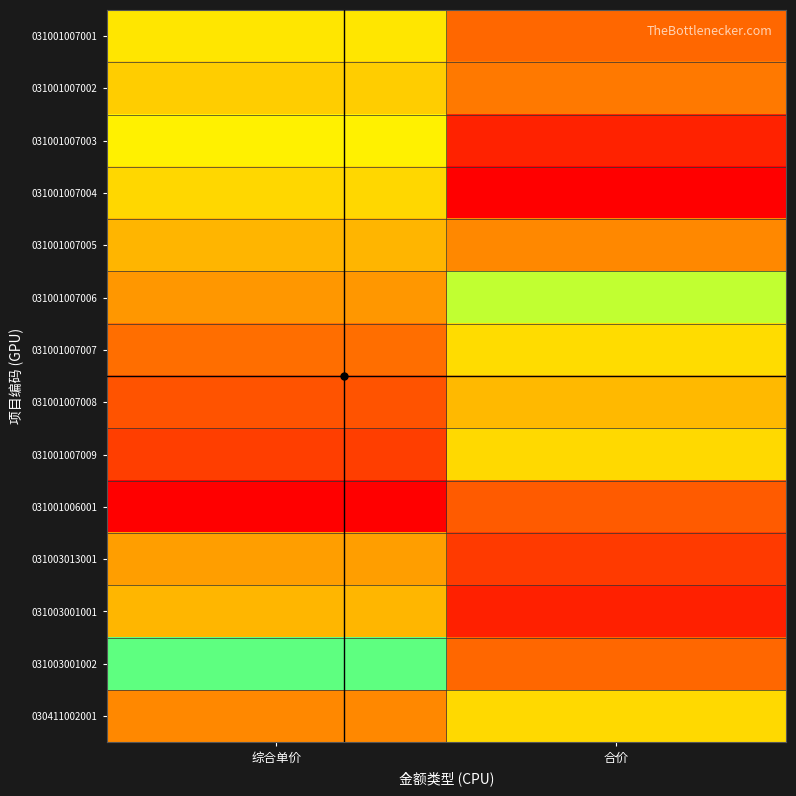

Which label corresponds to the largest value in the chart?

合价